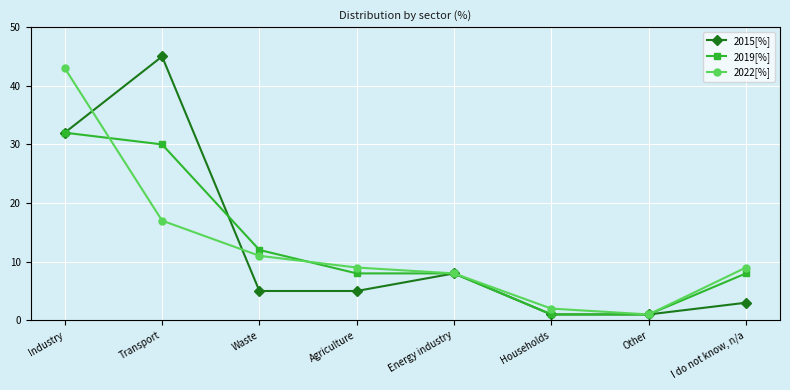

At how many categories does at least one series exceed 32?

2